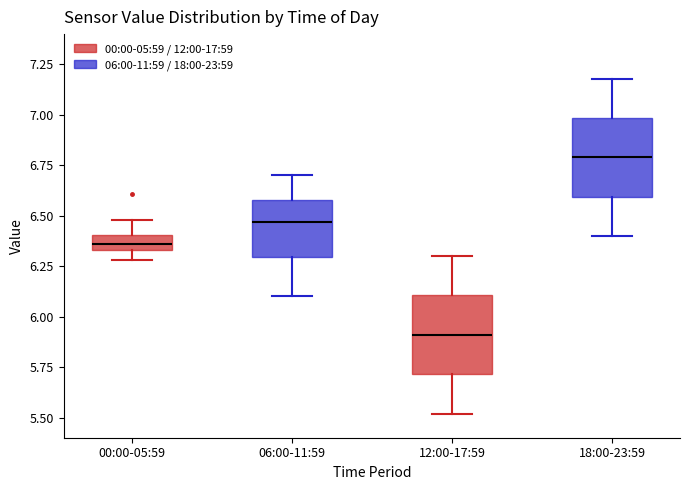

Which box's median line is the lowest?

12:00-17:59